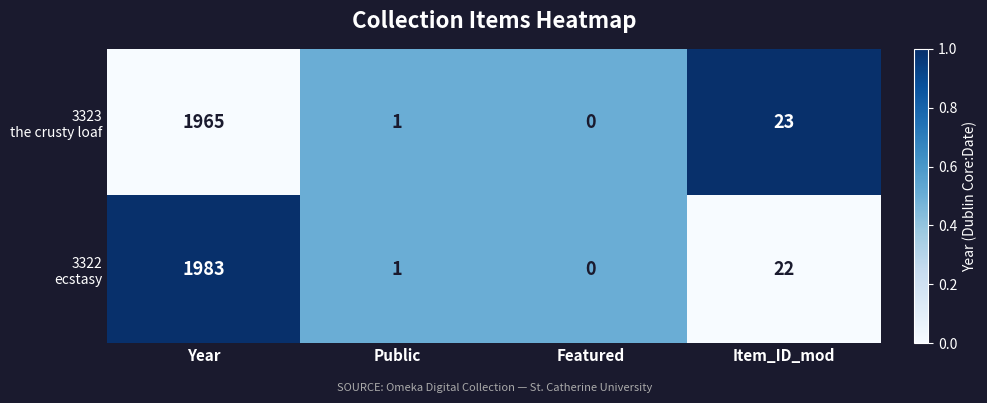

At which category is the sum across all series the highest?

Year